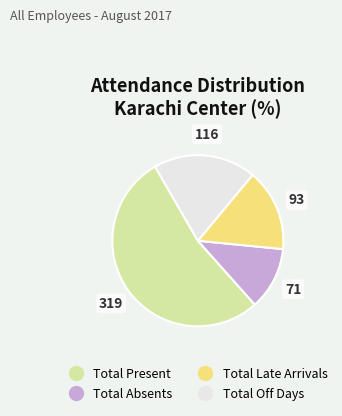

Between Total Late Arrivals and Total Present, which is larger?

Total Present